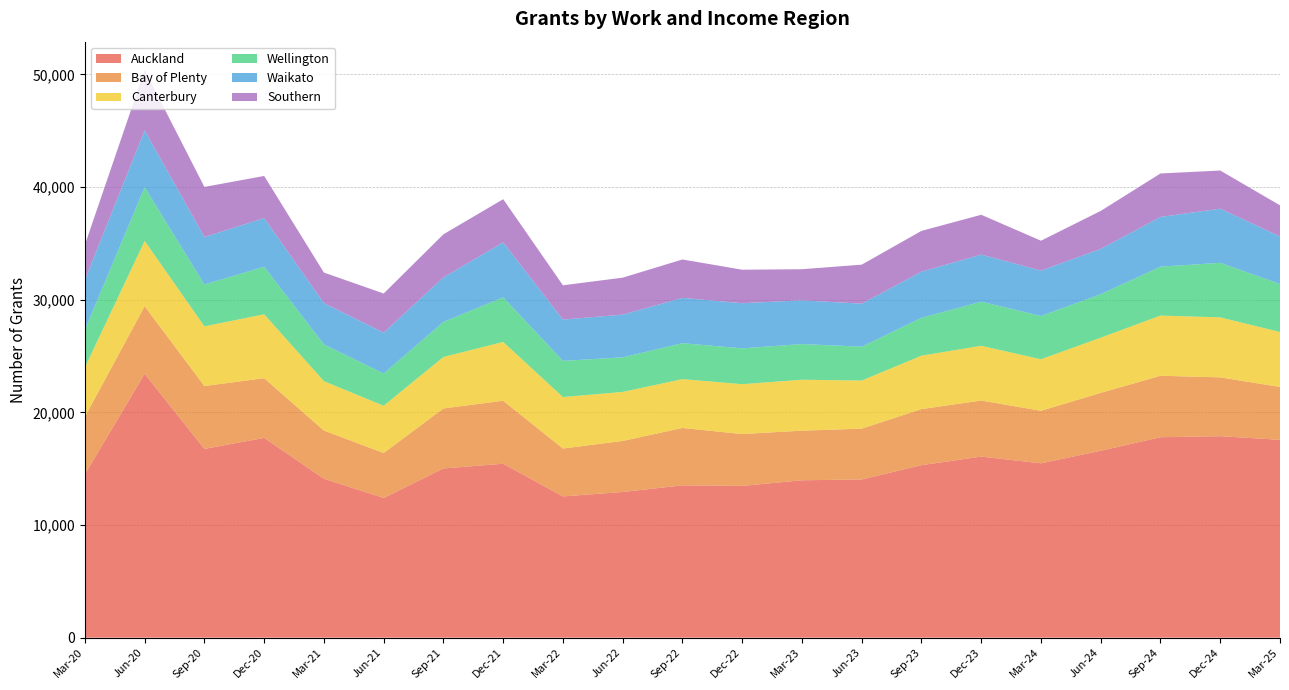

Reading left to right, extract all data points from this chart.

Auckland: Mar-20=14505	Jun-20=23418	Sep-20=16755	Dec-20=17733	Mar-21=14109	Jun-21=12399	Sep-21=15021	Dec-21=15438	Mar-22=12540	Jun-22=12933	Sep-22=13521	Dec-22=13473	Mar-23=13971	Jun-23=14043	Sep-23=15312	Dec-23=16074	Mar-24=15477	Jun-24=16590	Sep-24=17793	Dec-24=17883	Mar-25=17562
Bay of Plenty: Mar-20=5103	Jun-20=6006	Sep-20=5580	Dec-20=5298	Mar-21=4275	Jun-21=3993	Sep-21=5325	Dec-21=5592	Mar-22=4248	Jun-22=4530	Sep-22=5091	Dec-22=4602	Mar-23=4404	Jun-23=4509	Sep-23=4977	Dec-23=4974	Mar-24=4662	Jun-24=5139	Sep-24=5454	Dec-24=5223	Mar-25=4692
Canterbury: Mar-20=4383	Jun-20=5793	Sep-20=5301	Dec-20=5673	Mar-21=4386	Jun-21=4194	Sep-21=4572	Dec-21=5220	Mar-22=4572	Jun-22=4350	Sep-22=4338	Dec-22=4425	Mar-23=4521	Jun-23=4269	Sep-23=4743	Dec-23=4860	Mar-24=4575	Jun-24=4902	Sep-24=5346	Dec-24=5325	Mar-25=4881
Wellington: Mar-20=3345	Jun-20=4767	Sep-20=3714	Dec-20=4218	Mar-21=3258	Jun-21=2862	Sep-21=3105	Dec-21=3960	Mar-22=3213	Jun-22=3066	Sep-22=3192	Dec-22=3180	Mar-23=3165	Jun-23=3006	Sep-23=3357	Dec-23=3915	Mar-24=3840	Jun-24=3858	Sep-24=4338	Dec-24=4842	Mar-25=4257
Waikato: Mar-20=4431	Jun-20=5046	Sep-20=4212	Dec-20=4323	Mar-21=3669	Jun-21=3621	Sep-21=3963	Dec-21=4875	Mar-22=3660	Jun-22=3795	Sep-22=4020	Dec-22=4008	Mar-23=3885	Jun-23=3822	Sep-23=4098	Dec-23=4182	Mar-24=4026	Jun-24=4020	Sep-24=4416	Dec-24=4806	Mar-25=4221
Southern: Mar-20=3108	Jun-20=5355	Sep-20=4449	Dec-20=3738	Mar-21=2712	Jun-21=3480	Sep-21=3819	Dec-21=3837	Mar-22=3045	Jun-22=3282	Sep-22=3408	Dec-22=2973	Mar-23=2760	Jun-23=3462	Sep-23=3621	Dec-23=3534	Mar-24=2655	Jun-24=3372	Sep-24=3858	Dec-24=3387	Mar-25=2763